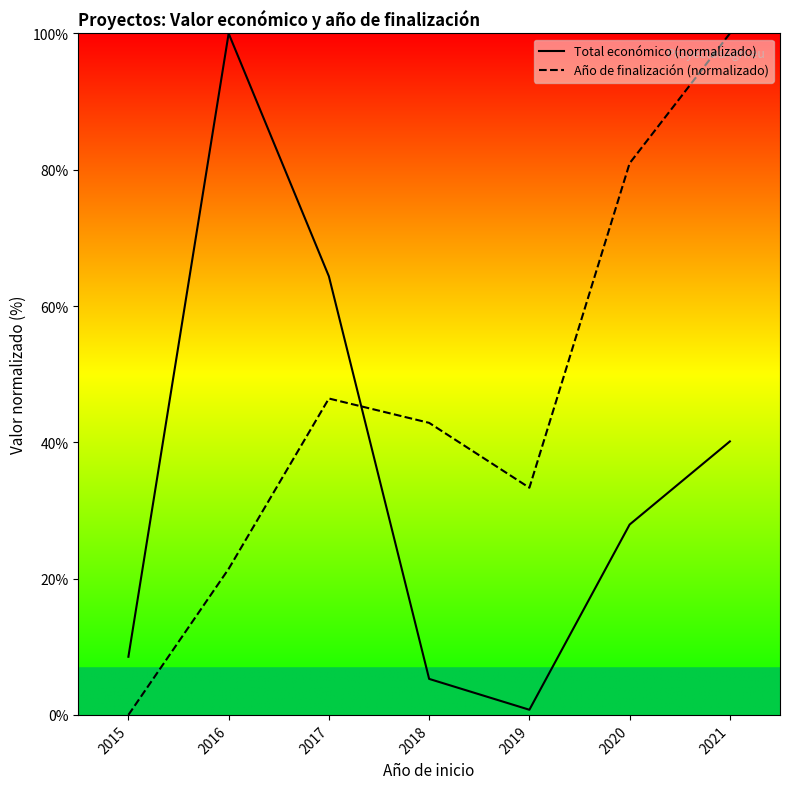

How many distinct data groups are displayed?

2